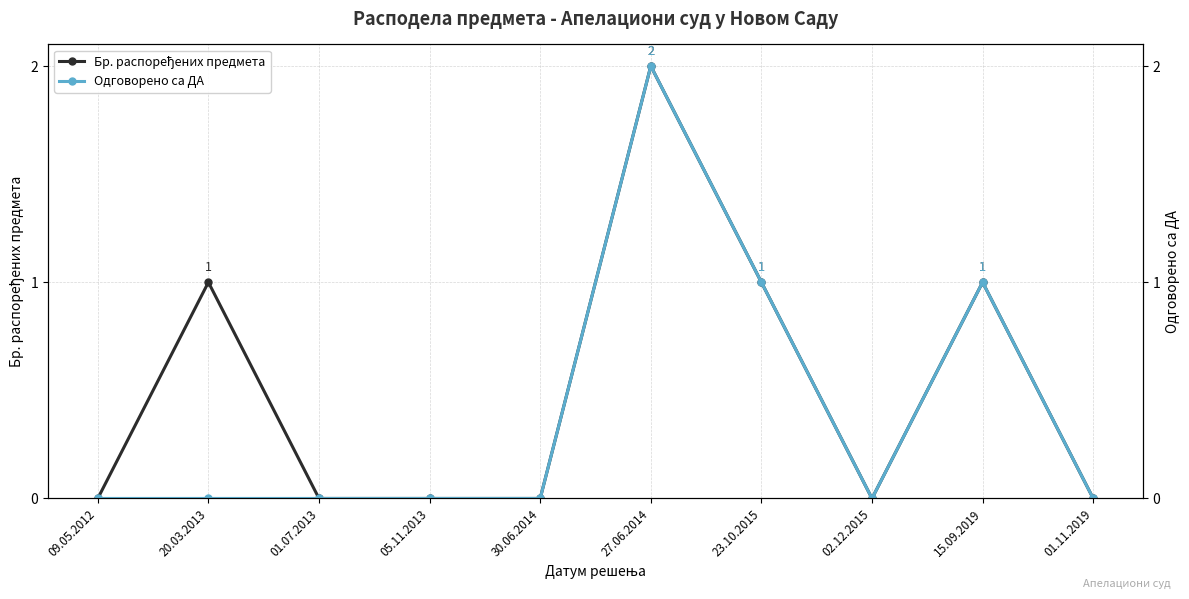

What is the total value across all series at 27.06.2014?

4